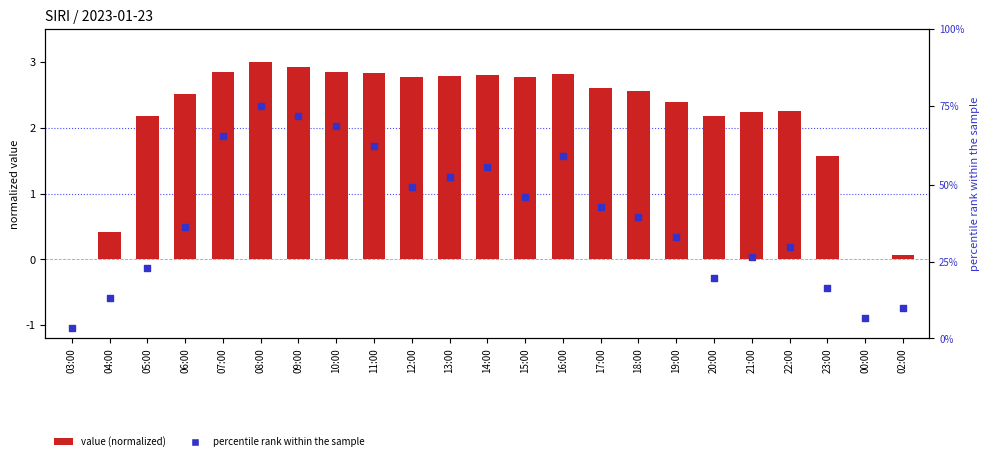

Is the value of percentile rank at 21:00 greater than the value of value (normalized) at 09:00?

Yes